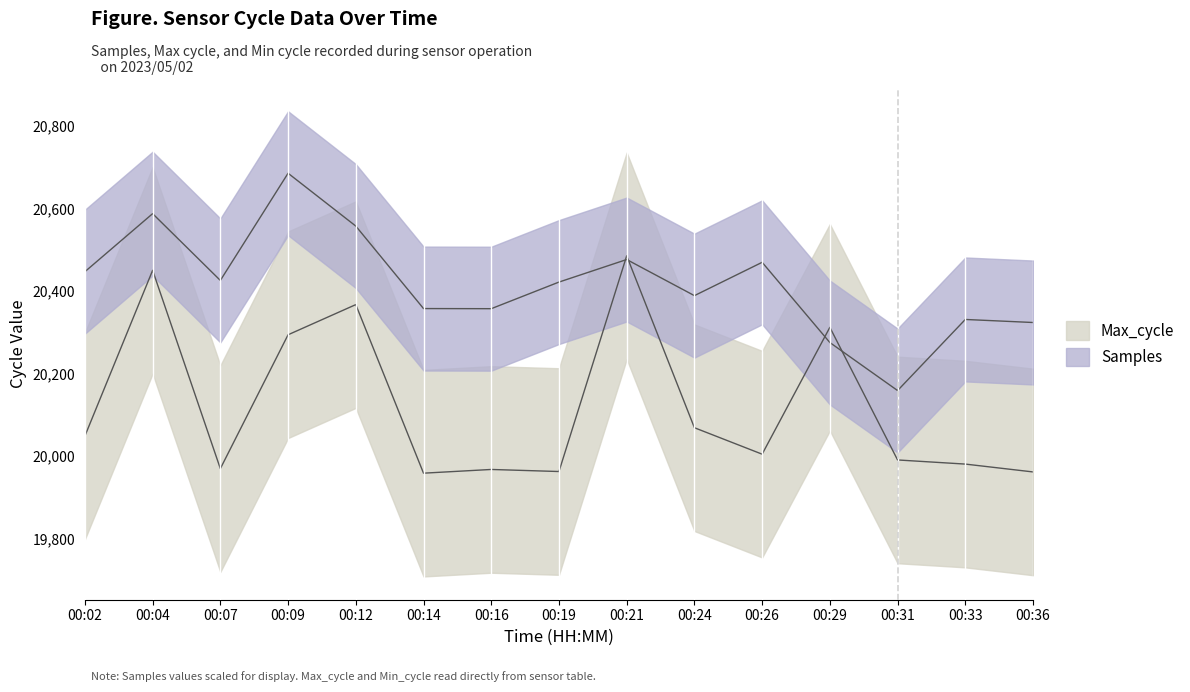

How many values in the Max_cycle series exceed 20005?

7